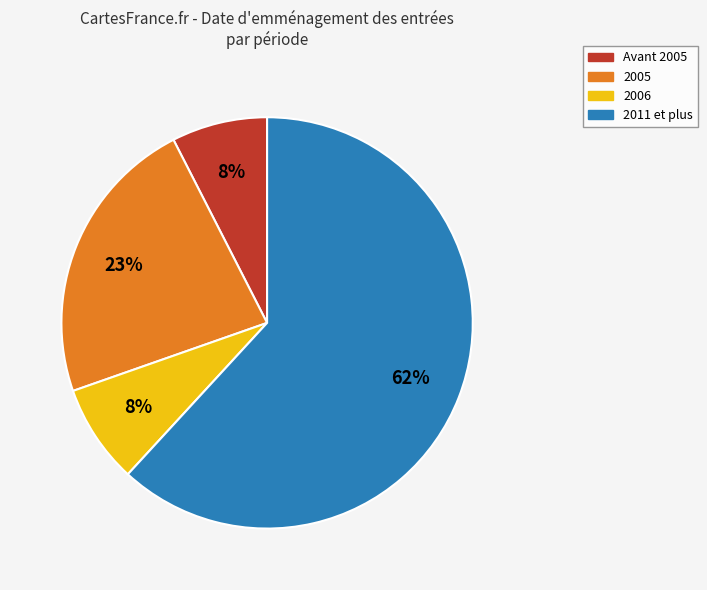

Is there a majority slice in this chart?

Yes